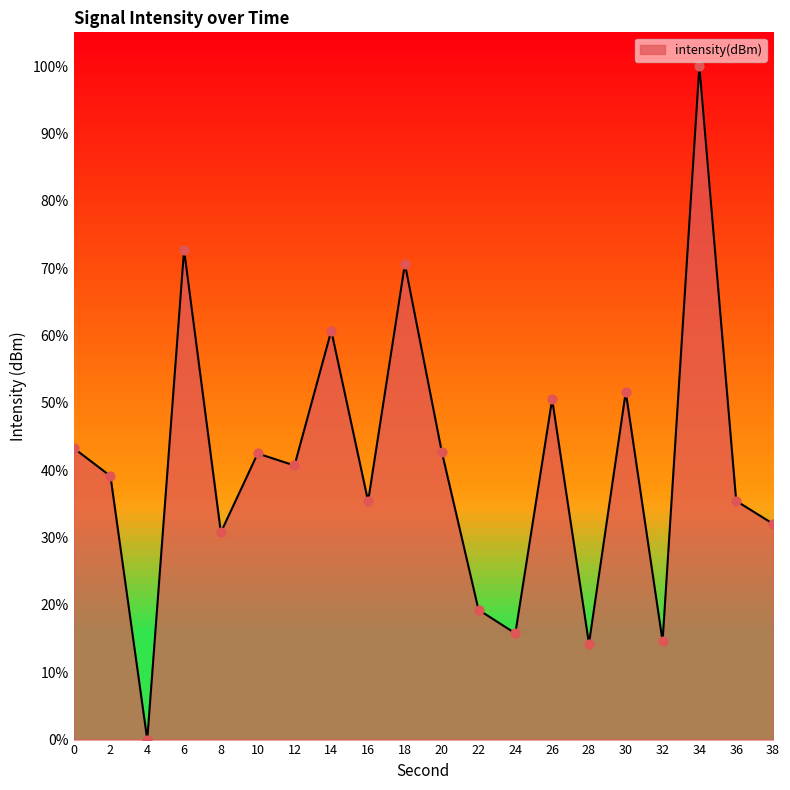

Which has a higher value, 34 or 10?

34